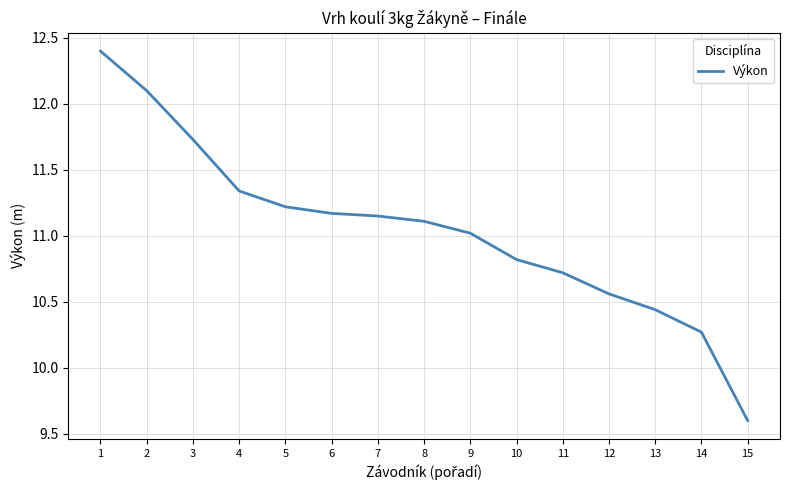

The value at 14 is 10.3. True or false?

True